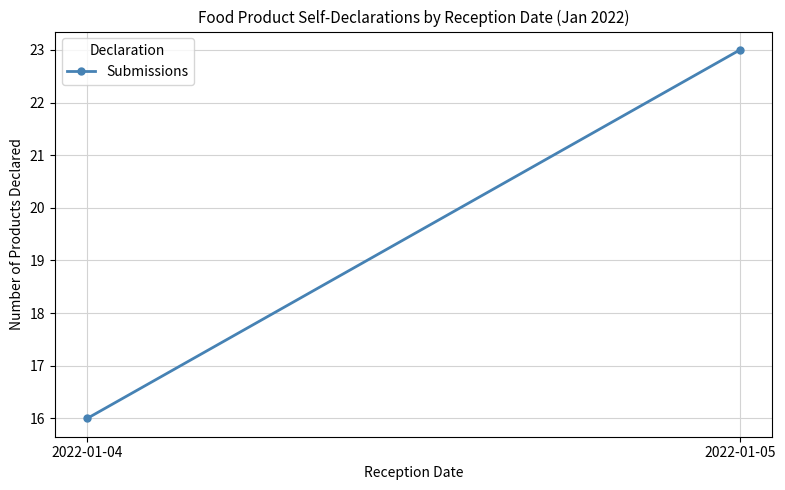

What is the difference between the maximum and minimum values?

7